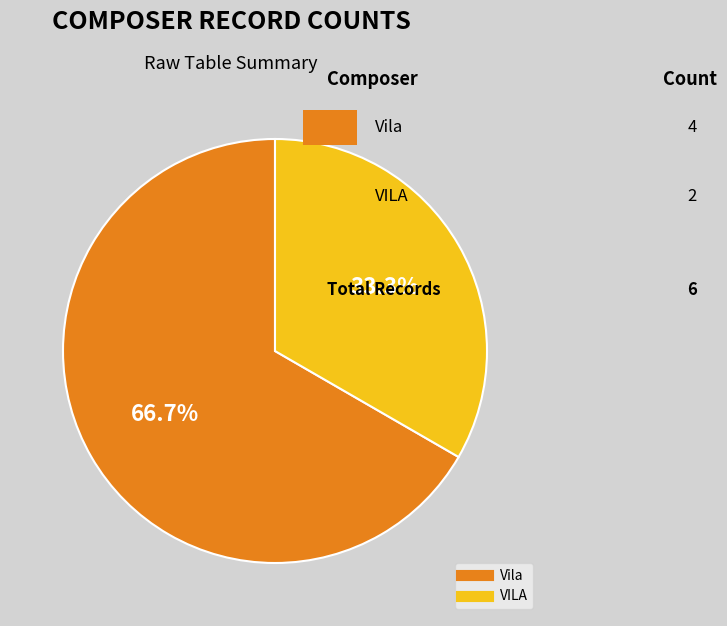

What percentage is the Vila slice, to the nearest percent?

67%